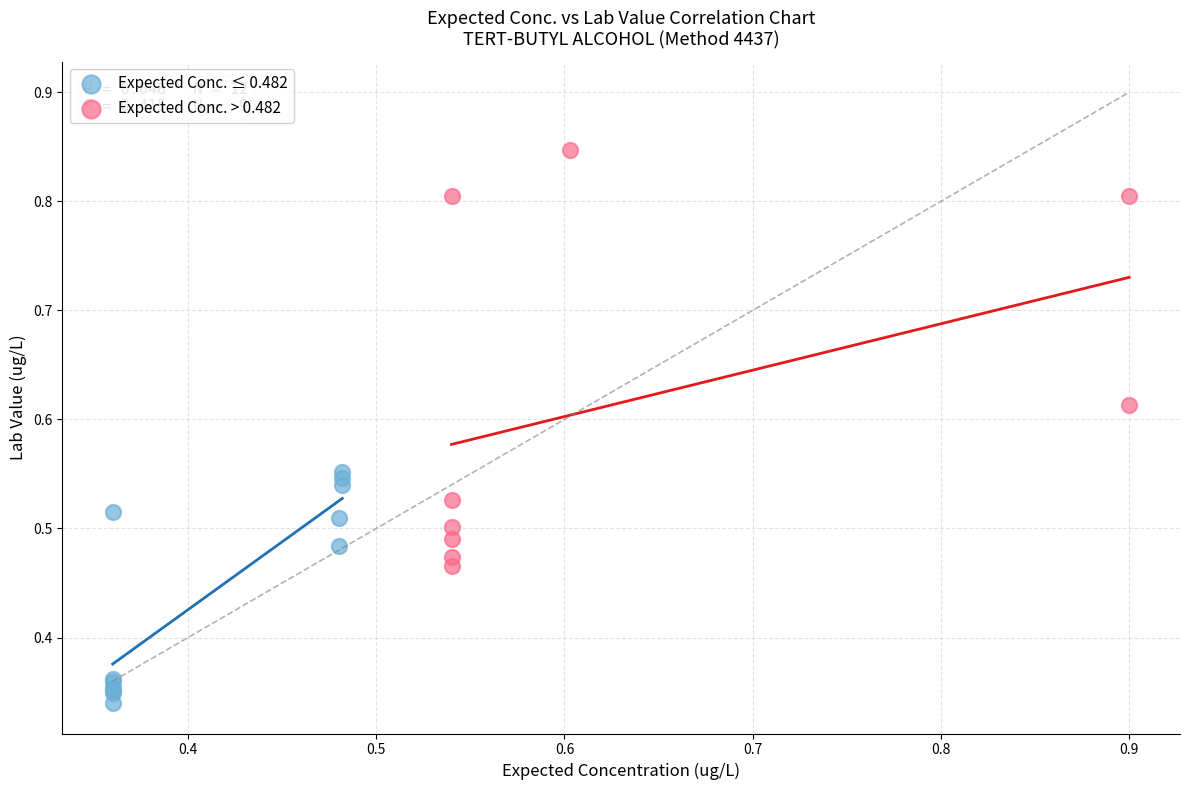

Which series contains the lowest Y value?

Expected Conc. ≤ 0.482